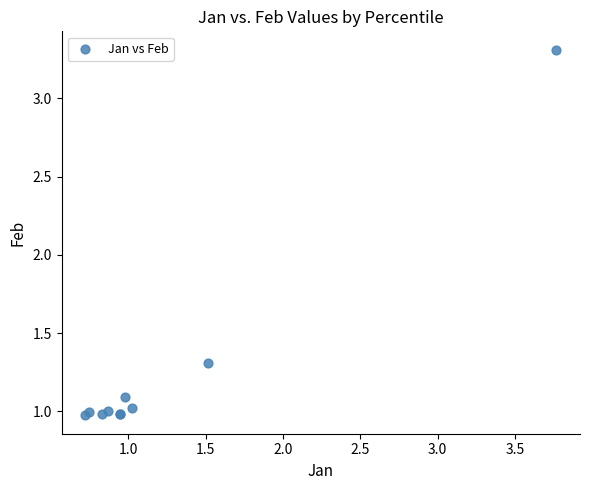

What Y value in the scatter plot is closest to 2?

1.3